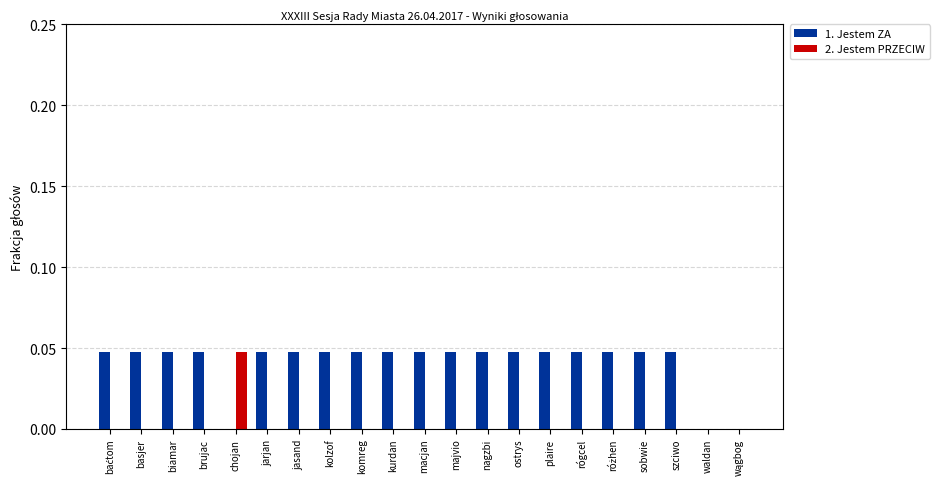

Which series has the largest total across all categories?

1. Jestem ZA